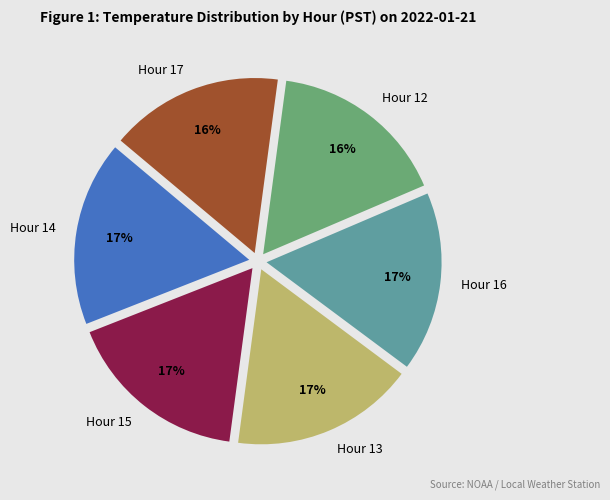

To the nearest percent, what portion does Hour 16 represent?

17%